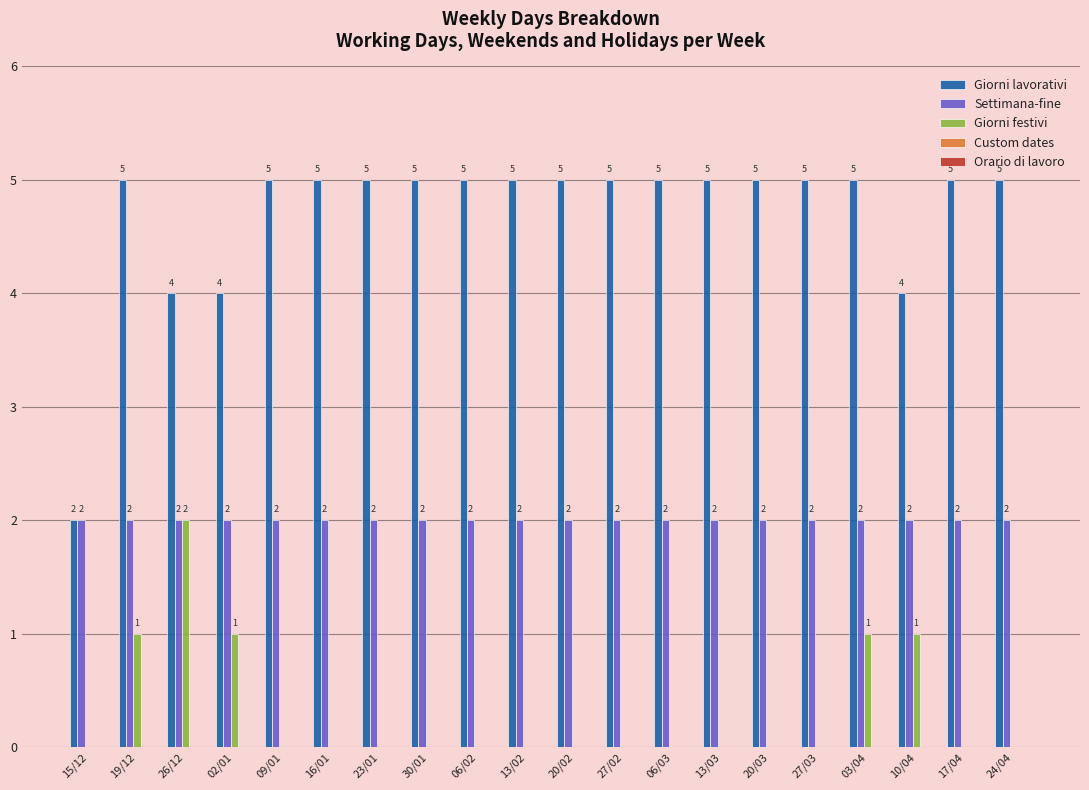

What value does the Giorni lavorativi series have at 27/03?

5